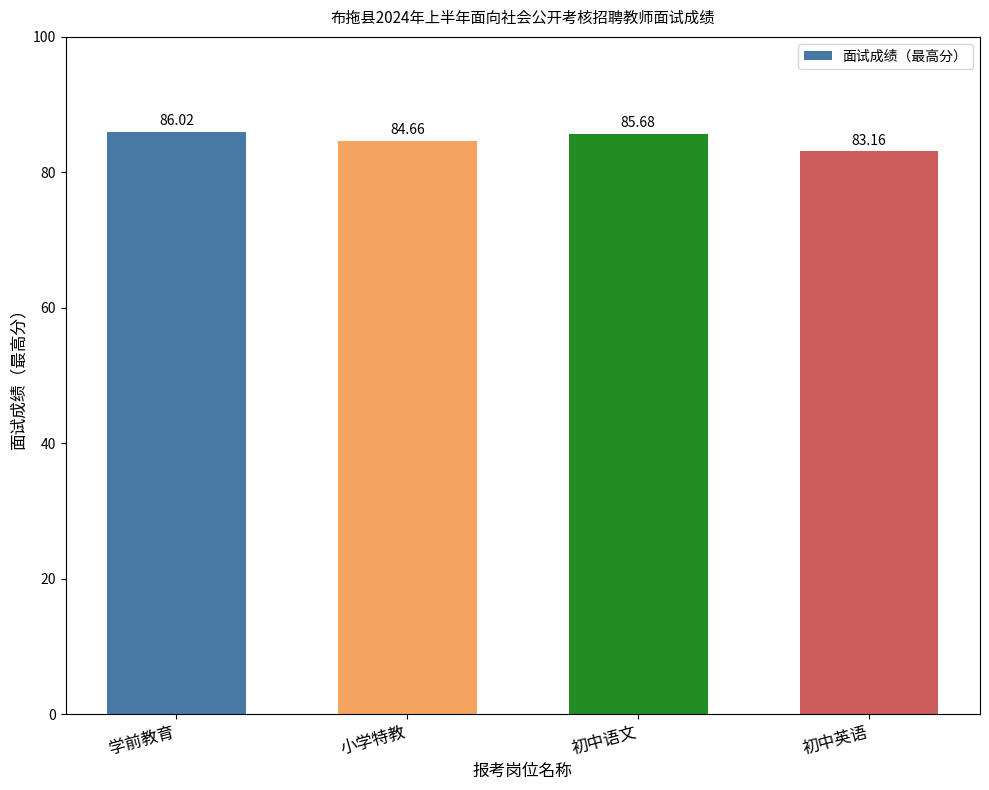

Reading left to right, transcribe all the data shown in this chart.

86.0	84.7	85.7	83.2